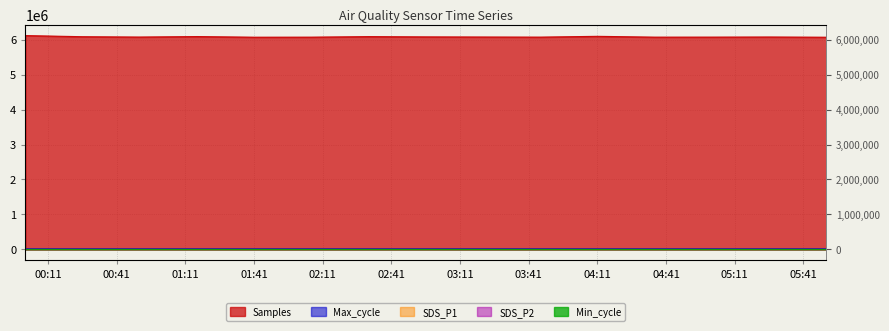

Reading left to right, extract all data points from this chart.

Samples: 6120651.0	6088371.0	6078554.0	6092302.0	6074109.0	6075628.0	6090933.0	6083326.0	6079677.0	6076453.0	6098894.0	6075815.0	6076643.0	6079920.0	6073634.0
Max_cycle: 20600.0	20476.0	20809.0	20469.0	20426.0	20442.0	20473.0	20453.0	20410.0	20416.0	20984.0	20973.0	20446.0	20394.0	20414.0
SDS_P1: 3.3	5.8	2.7	5.2	2.8	2.9	5.0	5.0	2.1	2.6	2.6	5.1	2.9	4.6	3.6
SDS_P2: 1.9	2.0	2.2	2.7	2.6	2.2	2.5	2.7	1.9	2.1	1.9	1.9	2.1	2.6	2.0